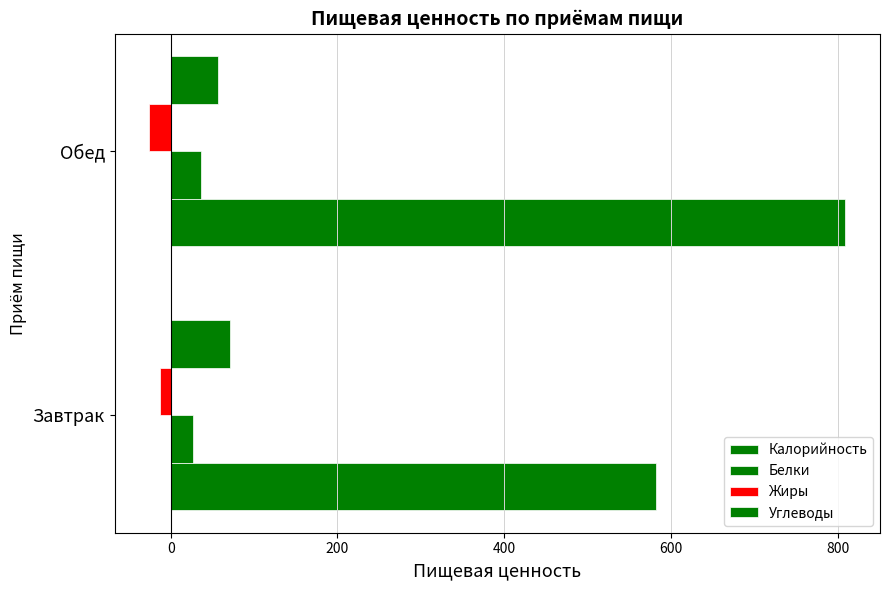

How many categories are shown in the chart?

2